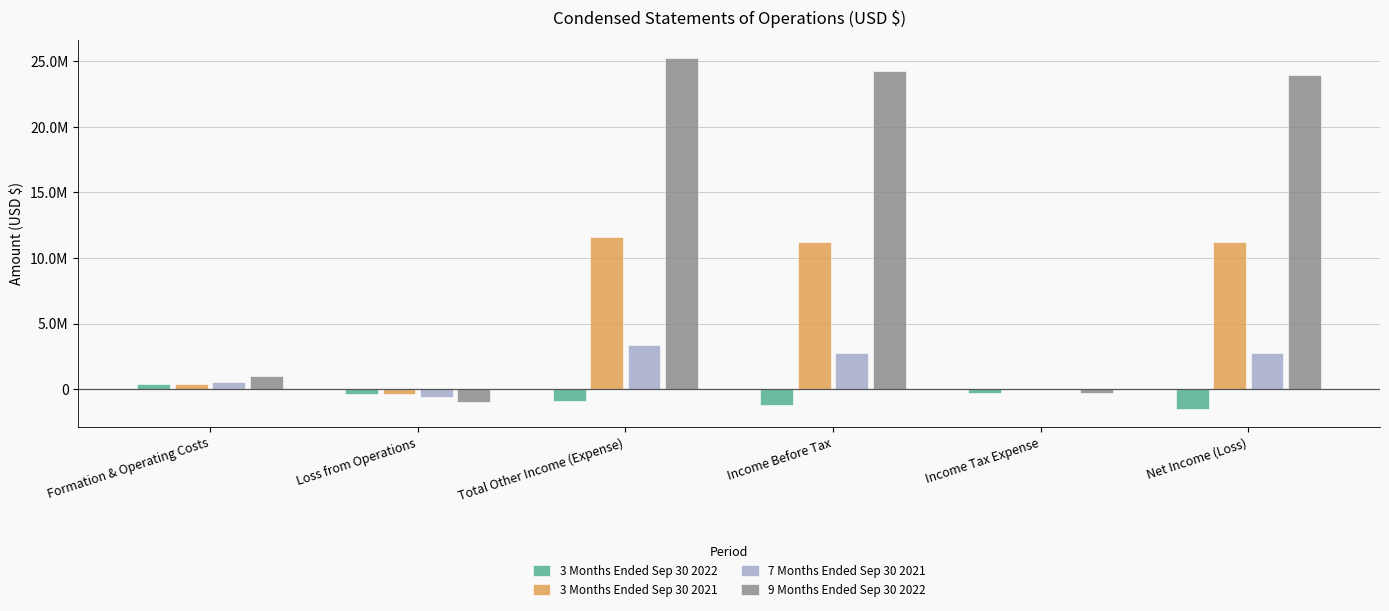

What are all the series names shown in the legend?

3 Months Ended Sep 30 2022, 3 Months Ended Sep 30 2021, 7 Months Ended Sep 30 2021, 9 Months Ended Sep 30 2022